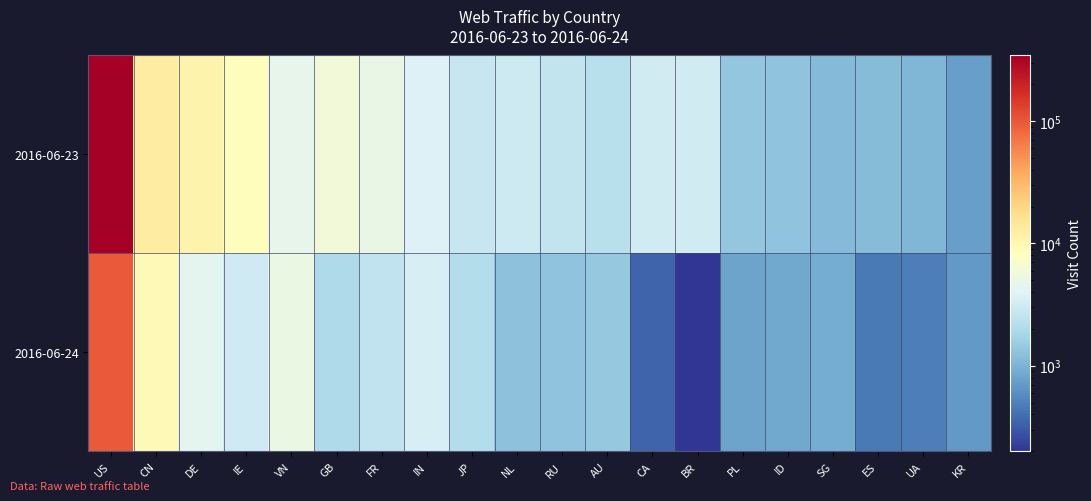

Which category has the lowest value across all series?

BR